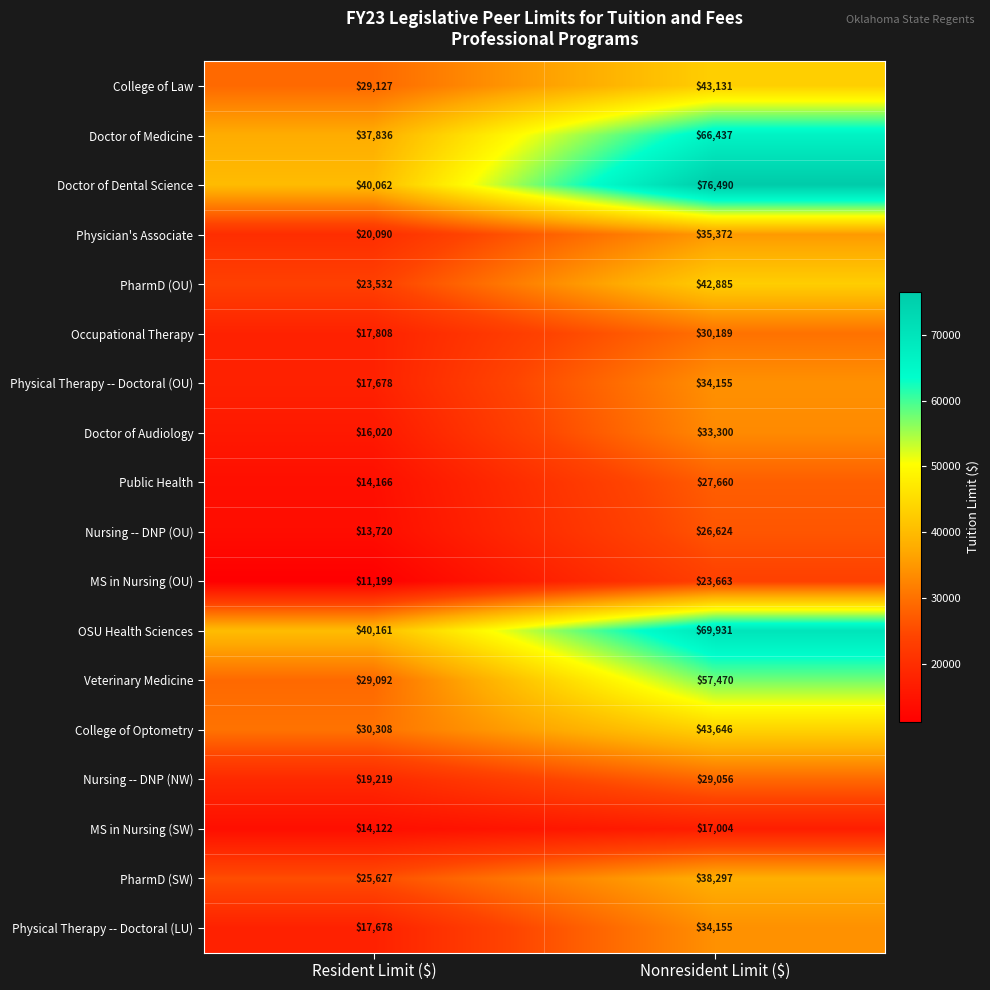

Which label corresponds to the largest value in the chart?

Nonresident Limit ($)